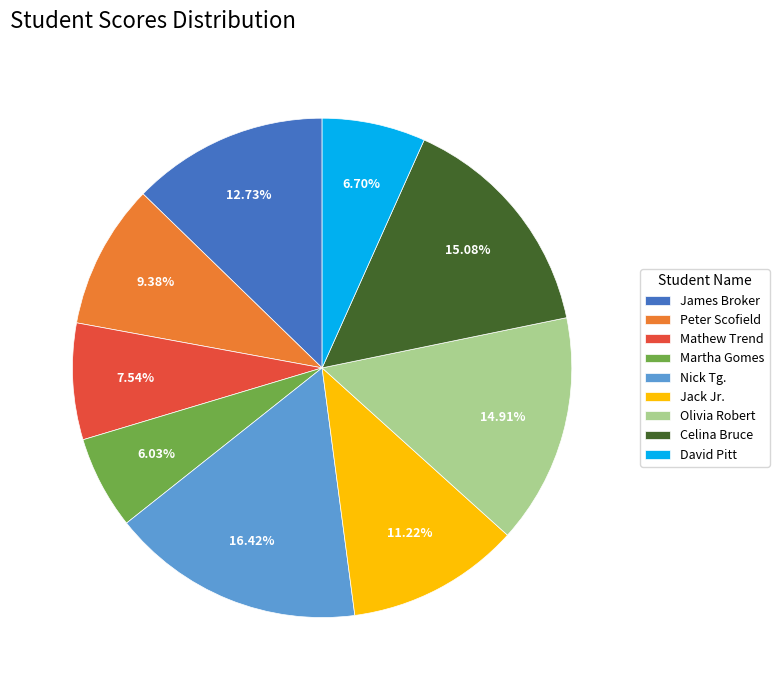

What percentage do Celina Bruce and Nick Tg. together represent?

31.5%